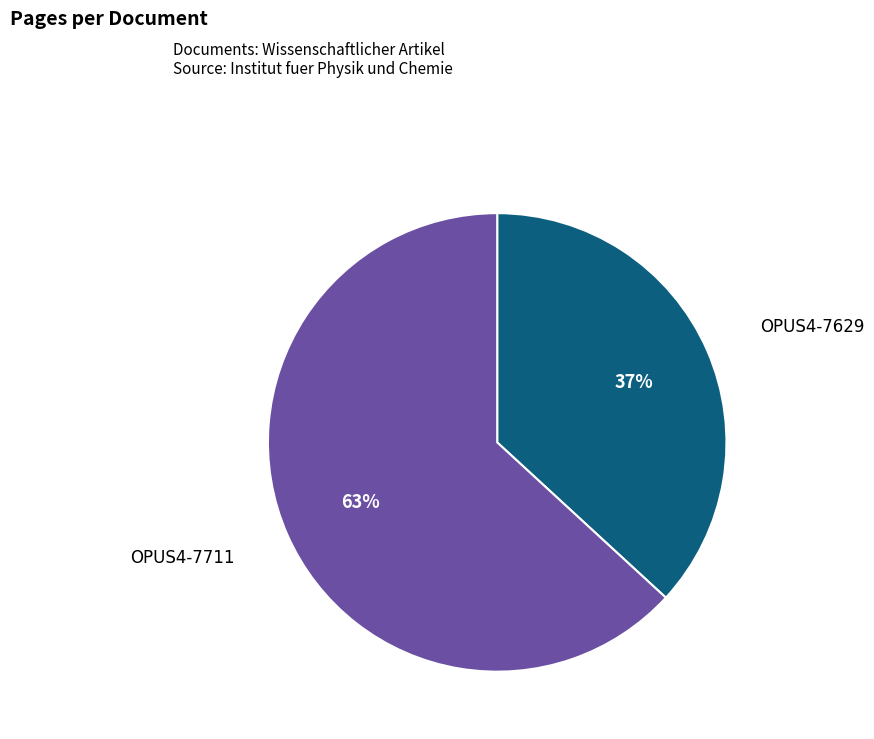

Is there a majority slice in this chart?

Yes